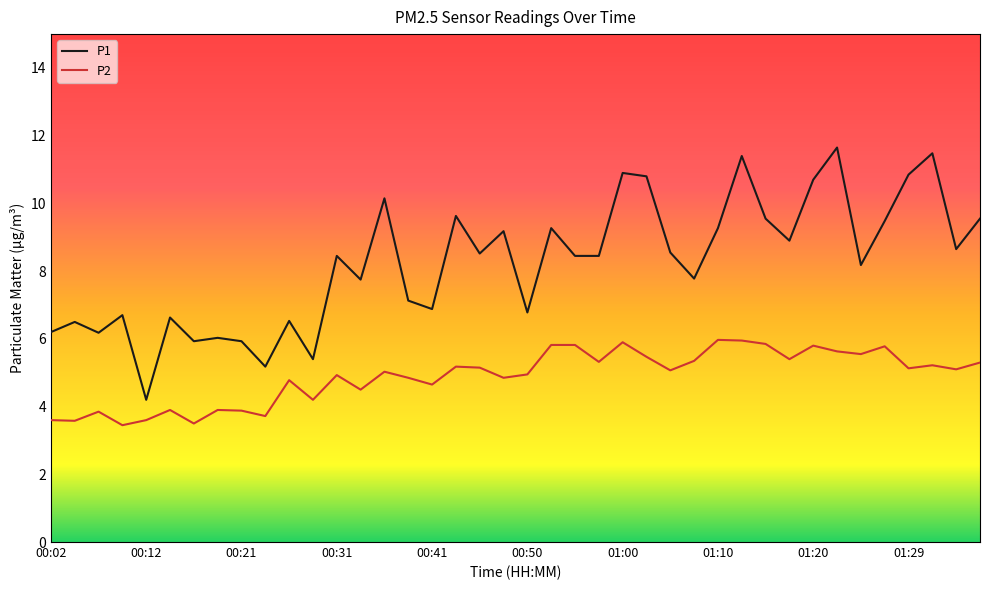

How many lines are shown in the chart?

2